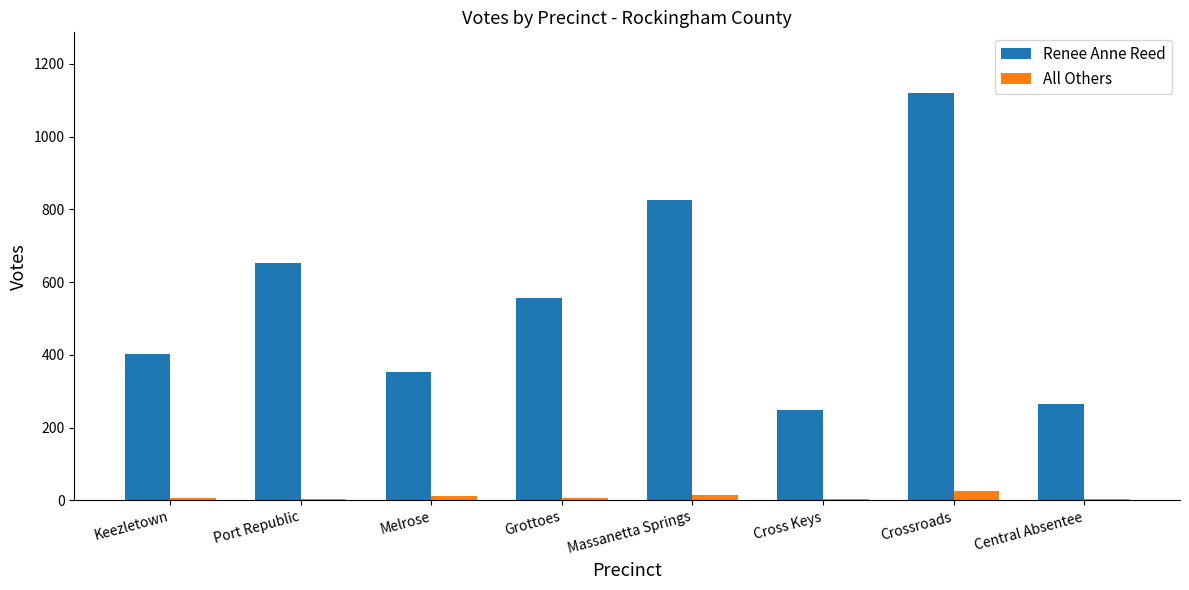

Which series has the largest total across all categories?

Renee Anne Reed